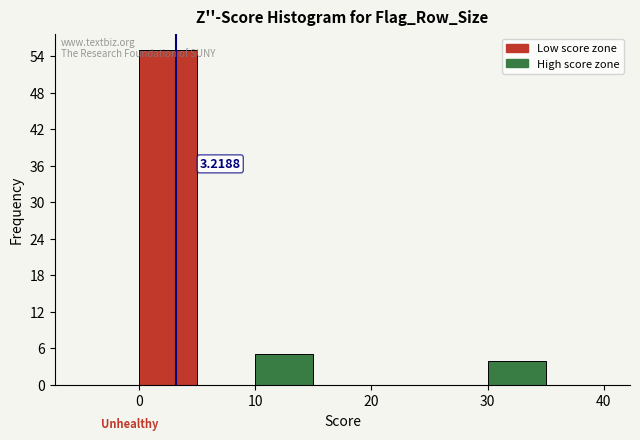

Which range on the x-axis has the tallest bar?

0 to 5